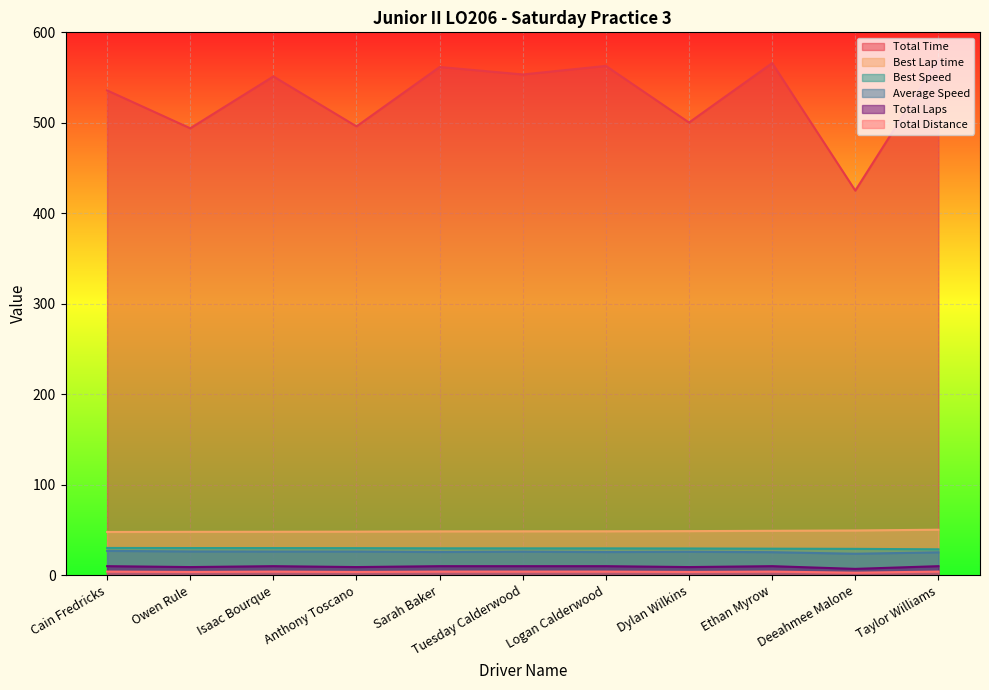

How many lines are shown in the chart?

6